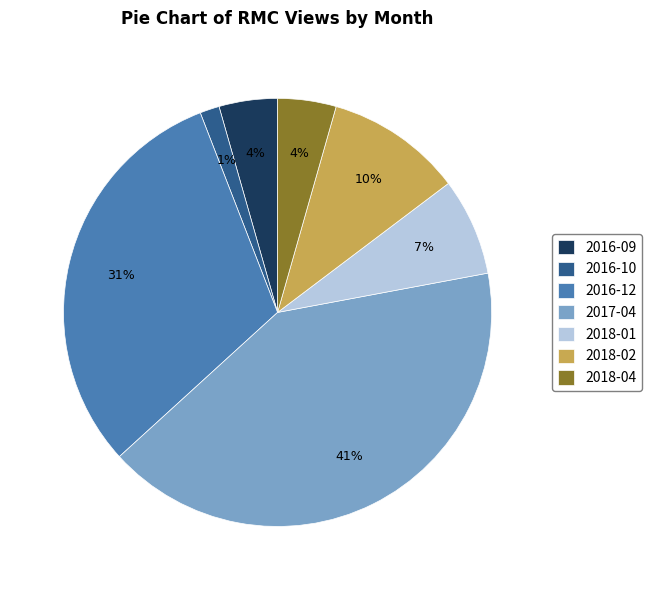

Is it true that 2016-10 is 11% of the pie?

False